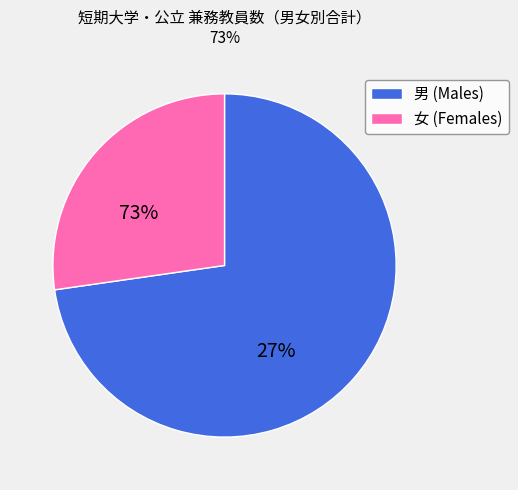

Does any single category account for the majority?

Yes